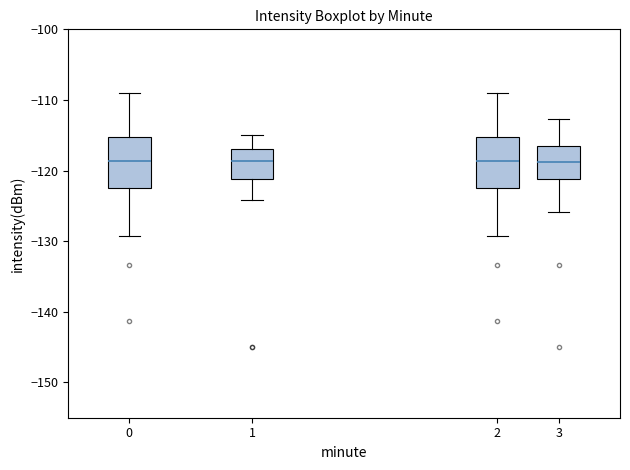

Where does the median line of the box at x = 0 sit on the y-axis? The values are not printed on the chart, so give them approximately, as read against the axis.

-119